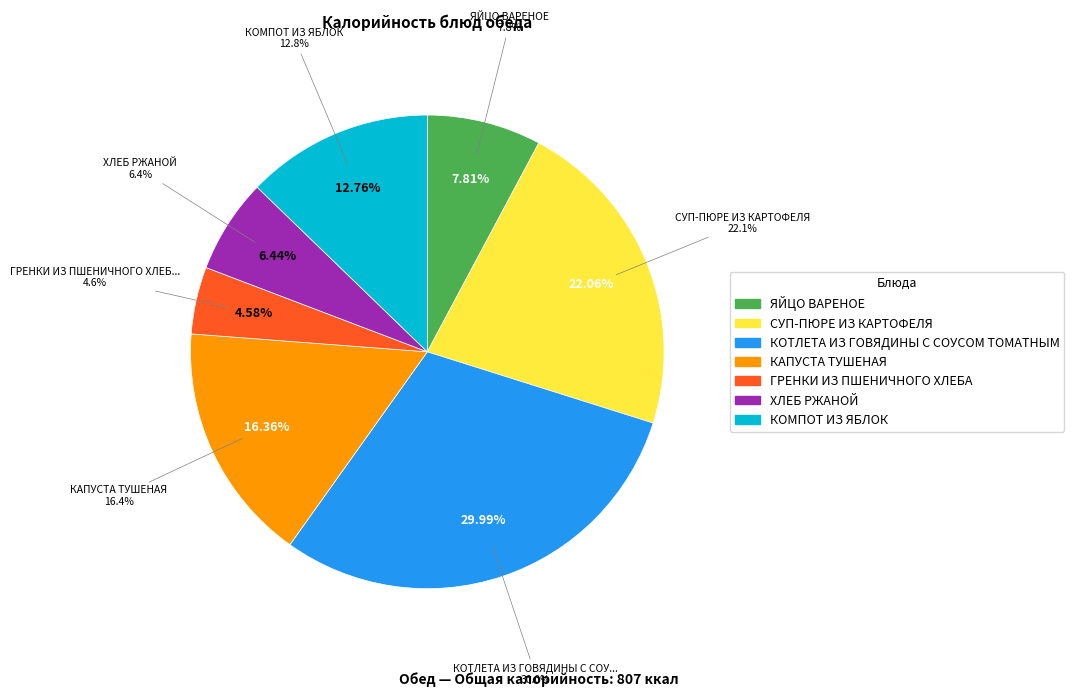

Is there any slice that represents more than half of the pie?

No